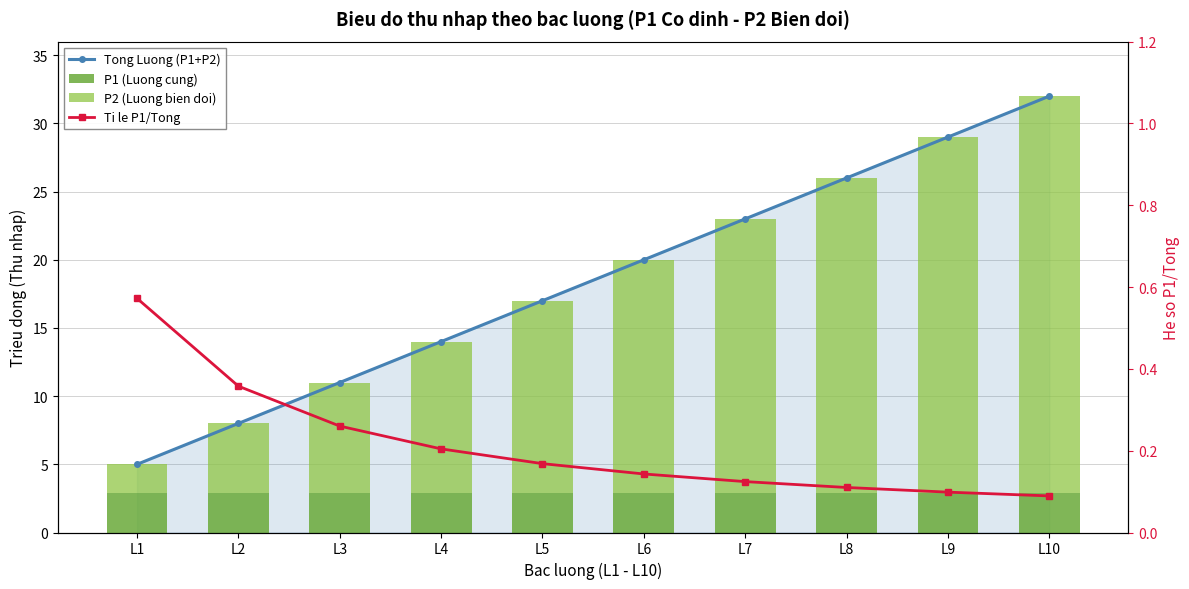

Reading right to left, extract all data points from this chart.

Tong Luong (P1+P2): 32.0	29.0	26.0	23.0	20.0	17.0	14.0	11.0	8.0	5.0
P1 (Luong cung): 2.9	2.9	2.9	2.9	2.9	2.9	2.9	2.9	2.9	2.9
P2 (Luong bien doi): 29.1	26.1	23.1	20.1	17.1	14.1	11.1	8.1	5.1	2.1
Ti le P1/Tong: 0.1	0.1	0.1	0.1	0.1	0.2	0.2	0.3	0.4	0.6